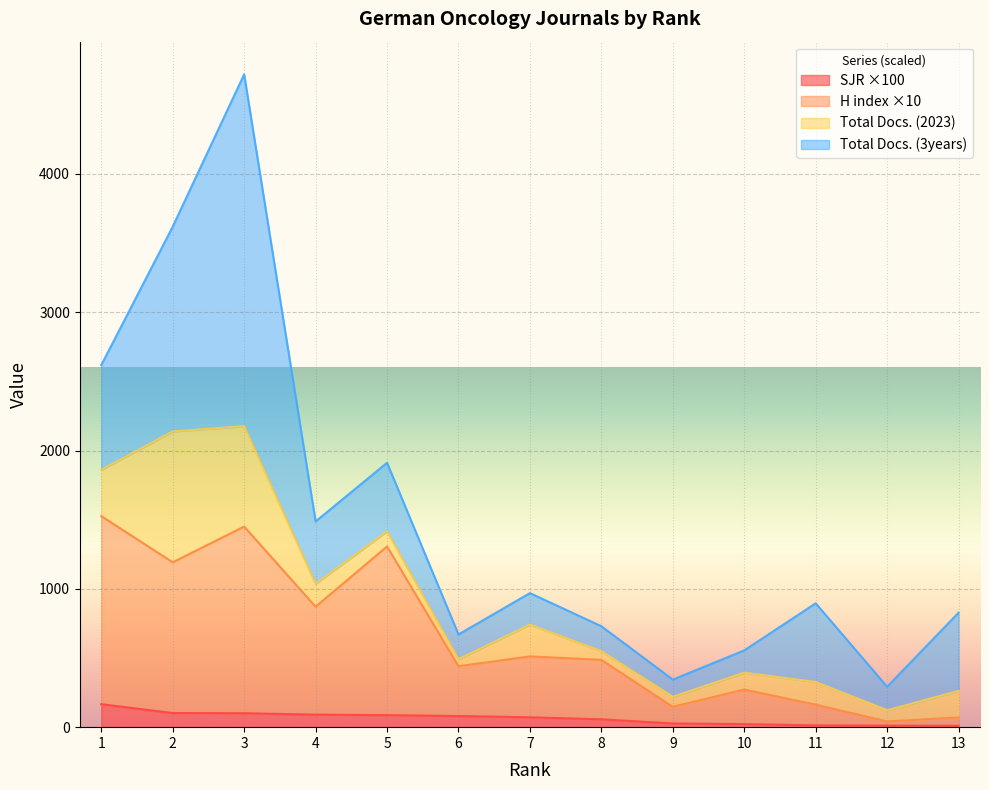

How many lines are shown in the chart?

4